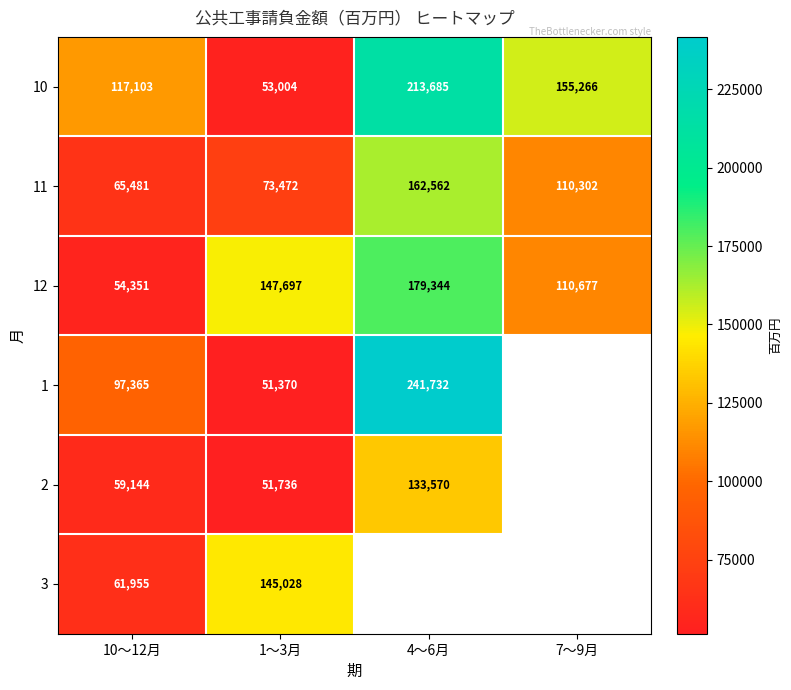

Which category has the highest value across all series?

4～6月